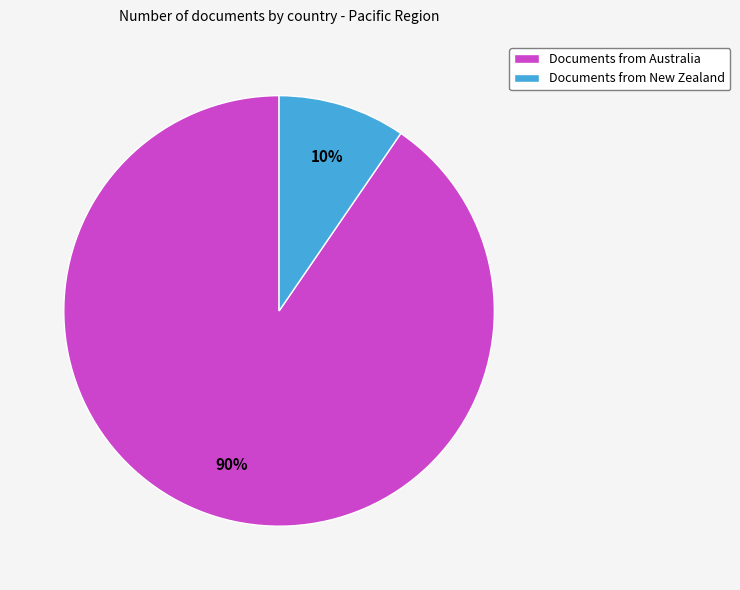

Which category has the biggest portion of the pie?

Documents from Australia